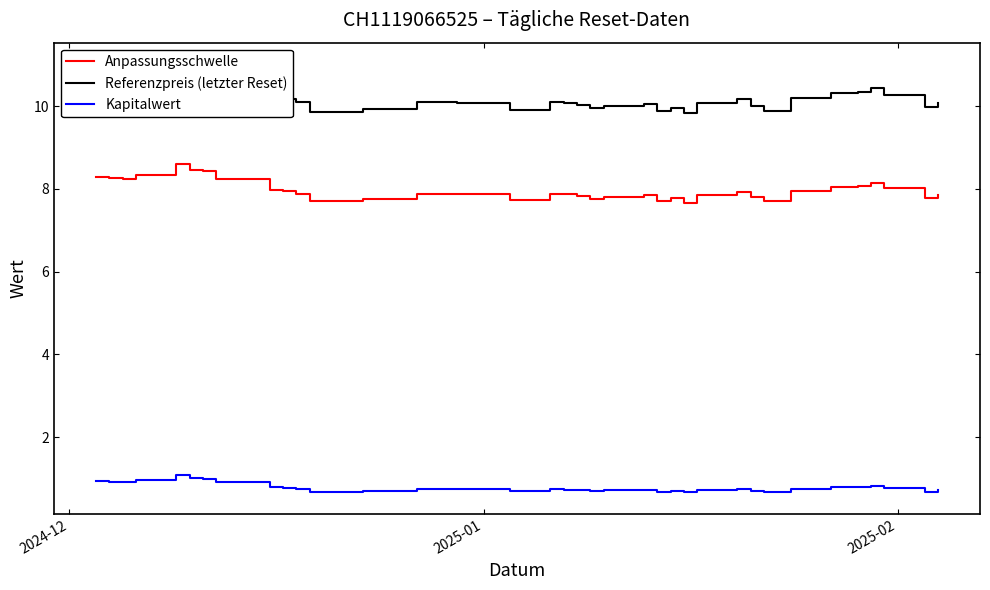

True or false: Kapitalwert and Anpassungsschwelle cross at least once.

False